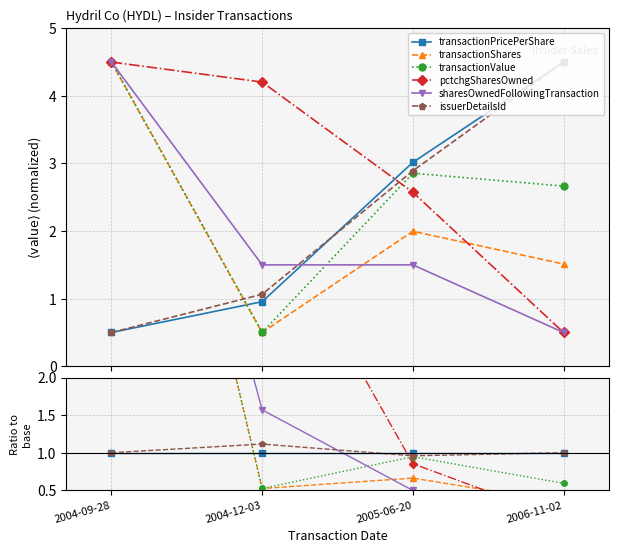

Is the value of sharesOwnedFollowingTransaction at 2006-11-02 greater than the value of transactionShares at 2006-11-02?

No